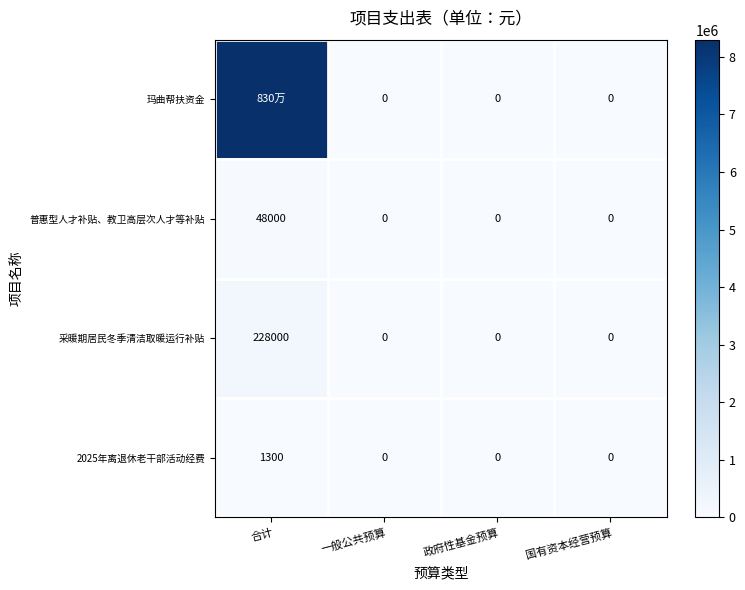

Is it true that 采暖期居民冬季清洁取暖运行补贴 equals 54839 at 合计?

False